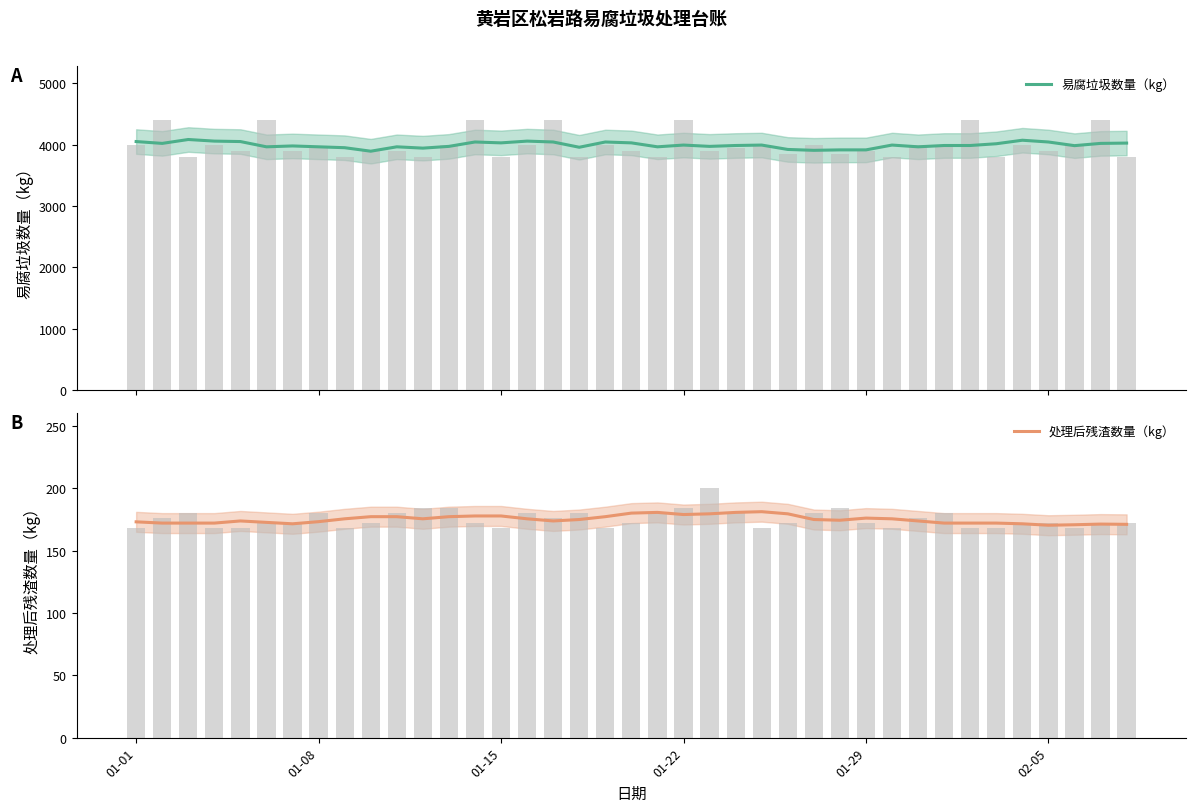

What is the highest value of the 处理后残渣数量（kg） series?

181.1